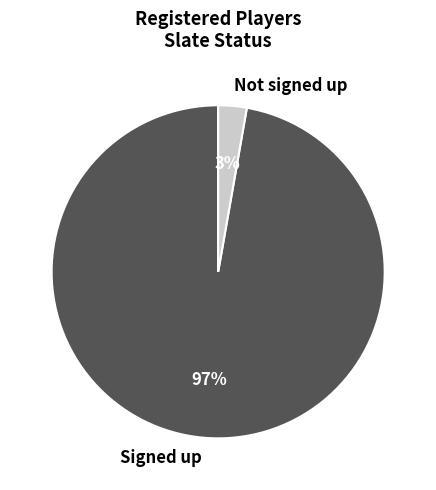

Which has a higher value, Not signed up or Signed up?

Signed up